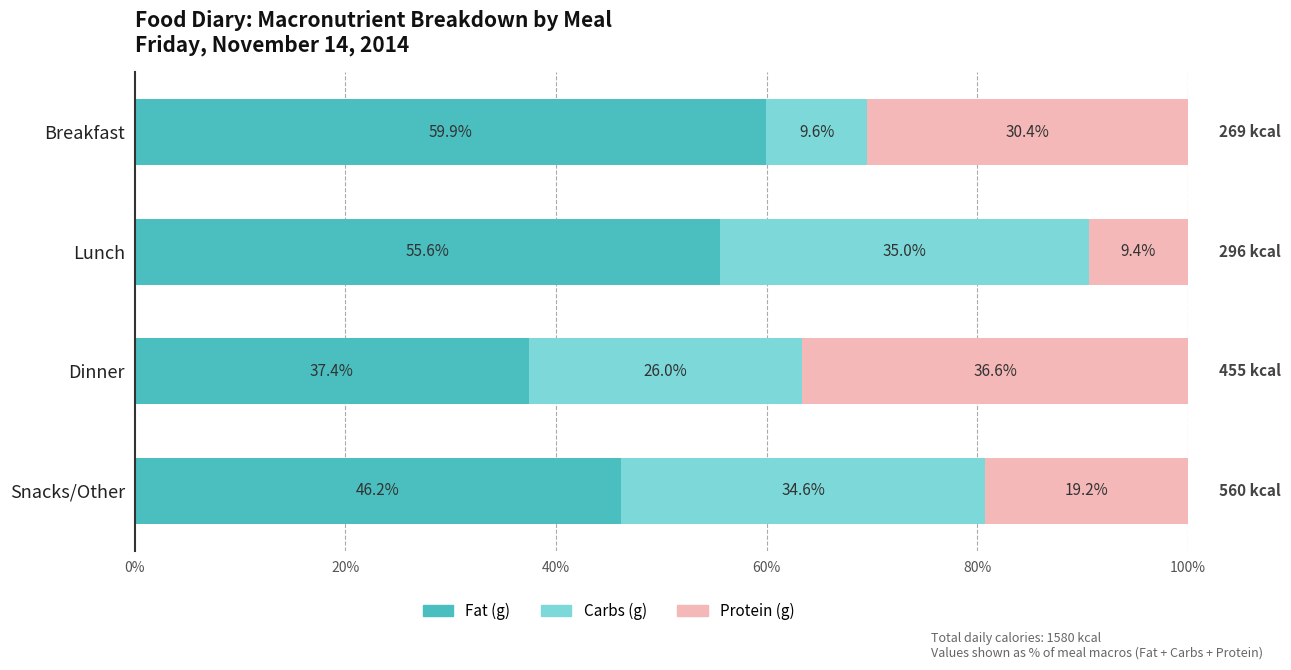

How many data points in Fat (g) are less than 55?

2